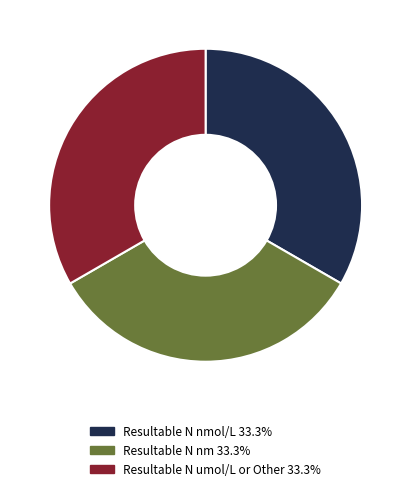

Does any single category account for the majority?

No